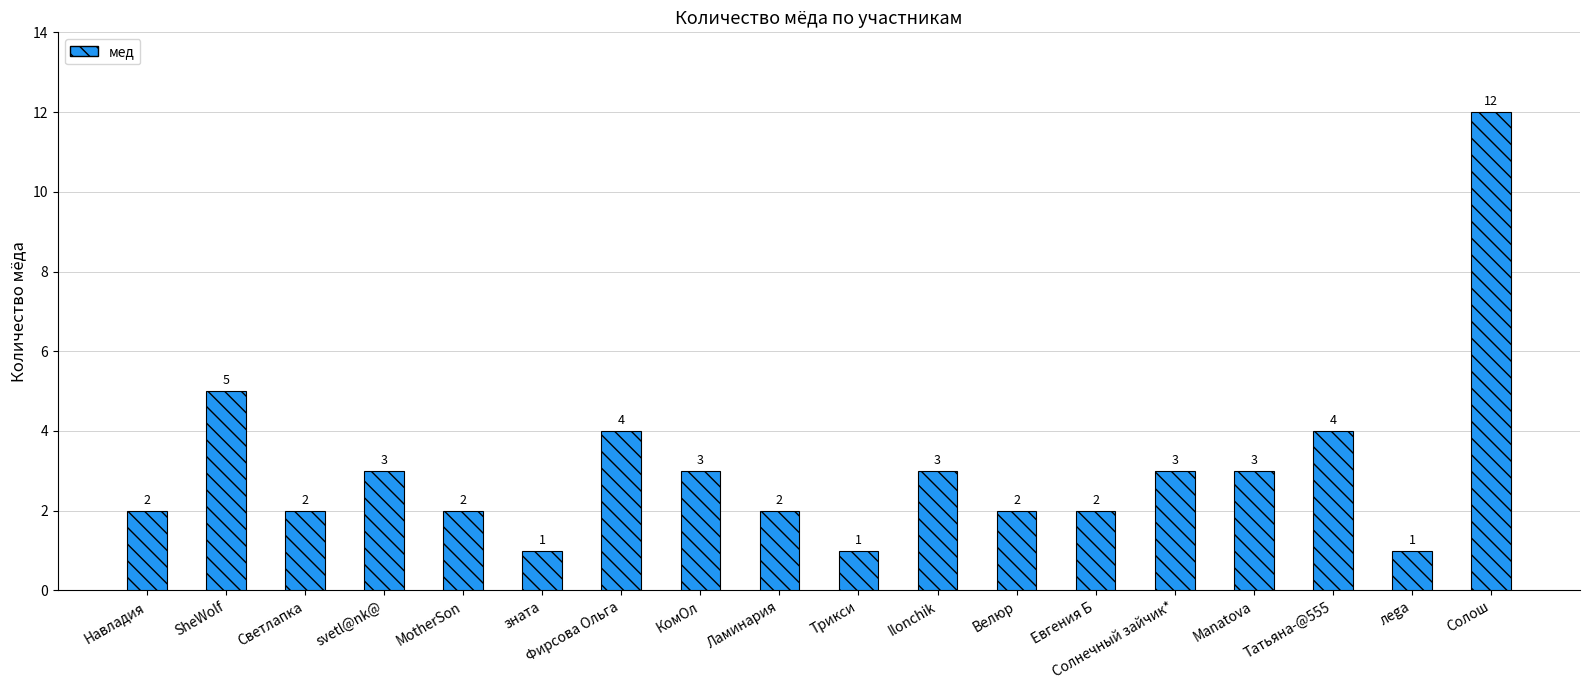

What position from the right is леgа?

2